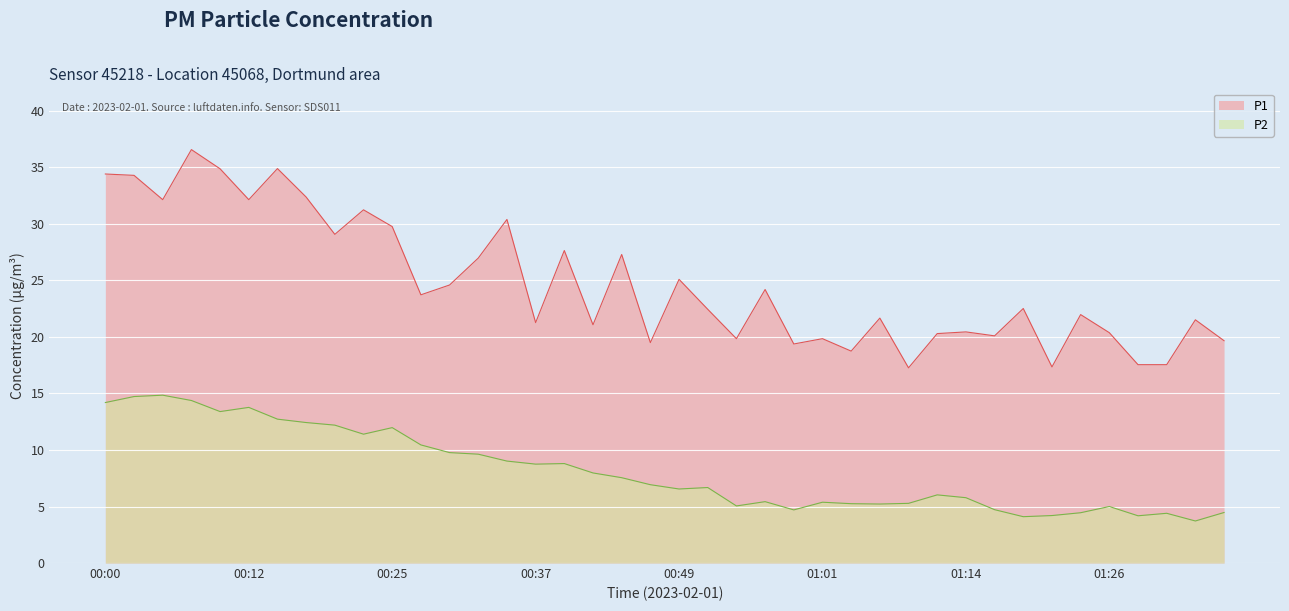

Reading left to right, transcribe all the data shown in this chart.

P1: 00:00=34.4	00:03=34.3	00:05=32.1	00:08=36.6	00:10=34.9	00:12=32.1	00:15=34.9	00:17=32.4	00:20=29.1	00:22=31.2	00:25=29.8	00:27=23.7	00:30=24.6	00:32=27.0	00:34=30.4	00:37=21.3	00:39=27.6	00:42=21.1	00:44=27.3	00:47=19.5	00:49=25.1	00:51=22.4	00:54=19.9	00:56=24.2	00:59=19.4	01:01=19.9	01:04=18.8	01:06=21.7	01:09=17.3	01:11=20.3	01:14=20.4	01:16=20.1	01:18=22.5	01:21=17.4	01:23=22.0	01:26=20.4	01:28=17.6	01:31=17.6	01:33=21.5	01:36=19.7
P2: 00:00=14.2	00:03=14.7	00:05=14.8	00:08=14.4	00:10=13.4	00:12=13.8	00:15=12.7	00:17=12.4	00:20=12.2	00:22=11.4	00:25=12.0	00:27=10.4	00:30=9.8	00:32=9.6	00:34=9.0	00:37=8.8	00:39=8.8	00:42=8.0	00:44=7.5	00:47=6.9	00:49=6.5	00:51=6.7	00:54=5.0	00:56=5.4	00:59=4.7	01:01=5.4	01:04=5.2	01:06=5.2	01:09=5.3	01:11=6.0	01:14=5.8	01:16=4.7	01:18=4.1	01:21=4.2	01:23=4.5	01:26=5.0	01:28=4.2	01:31=4.4	01:33=3.7	01:36=4.5